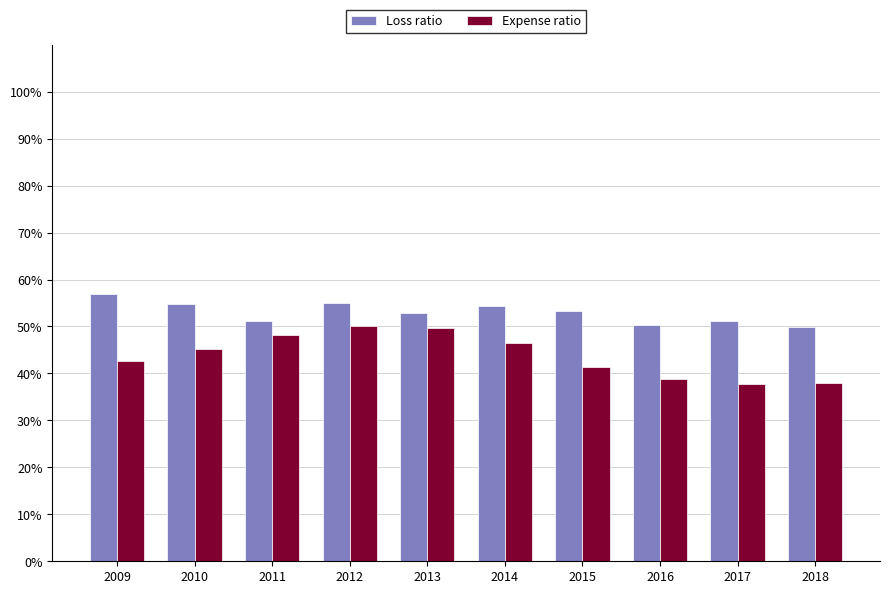

Which series has the largest total across all categories?

Loss ratio